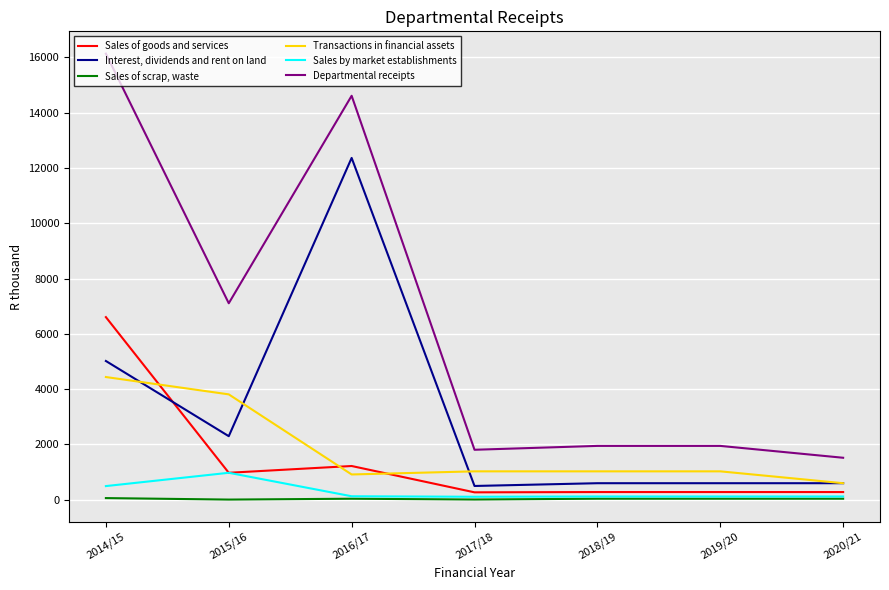

Rank the series by their maximum value, from lowest to highest.

Sales of scrap, waste, Sales by market establishments, Transactions in financial assets, Sales of goods and services, Interest, dividends and rent on land, Departmental receipts